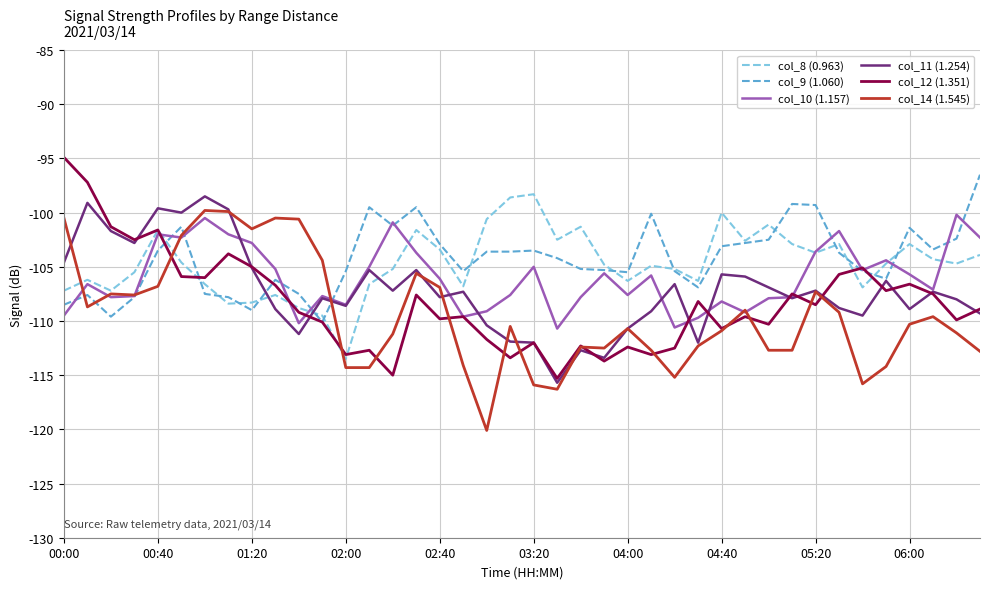

What is the average value of the col_11 (1.254) series?

-107.2